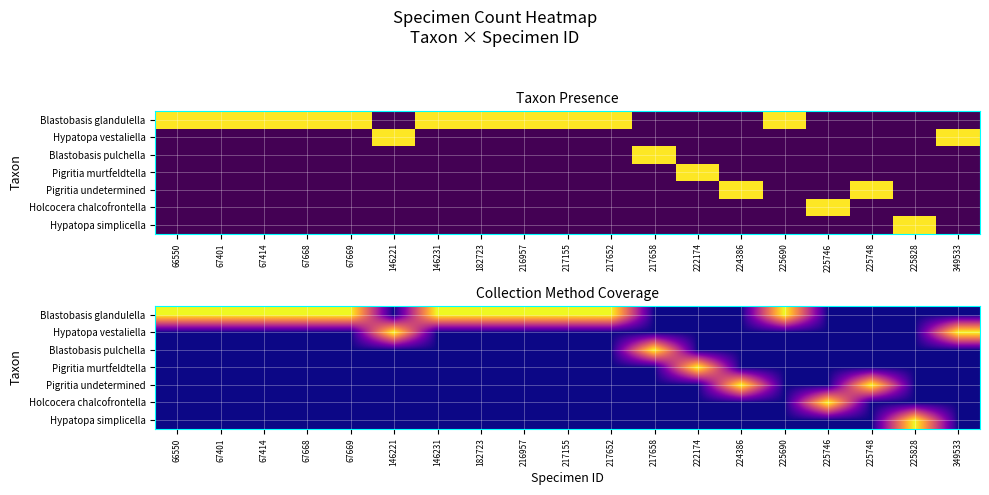

Which label corresponds to the smallest value in the chart?

146221